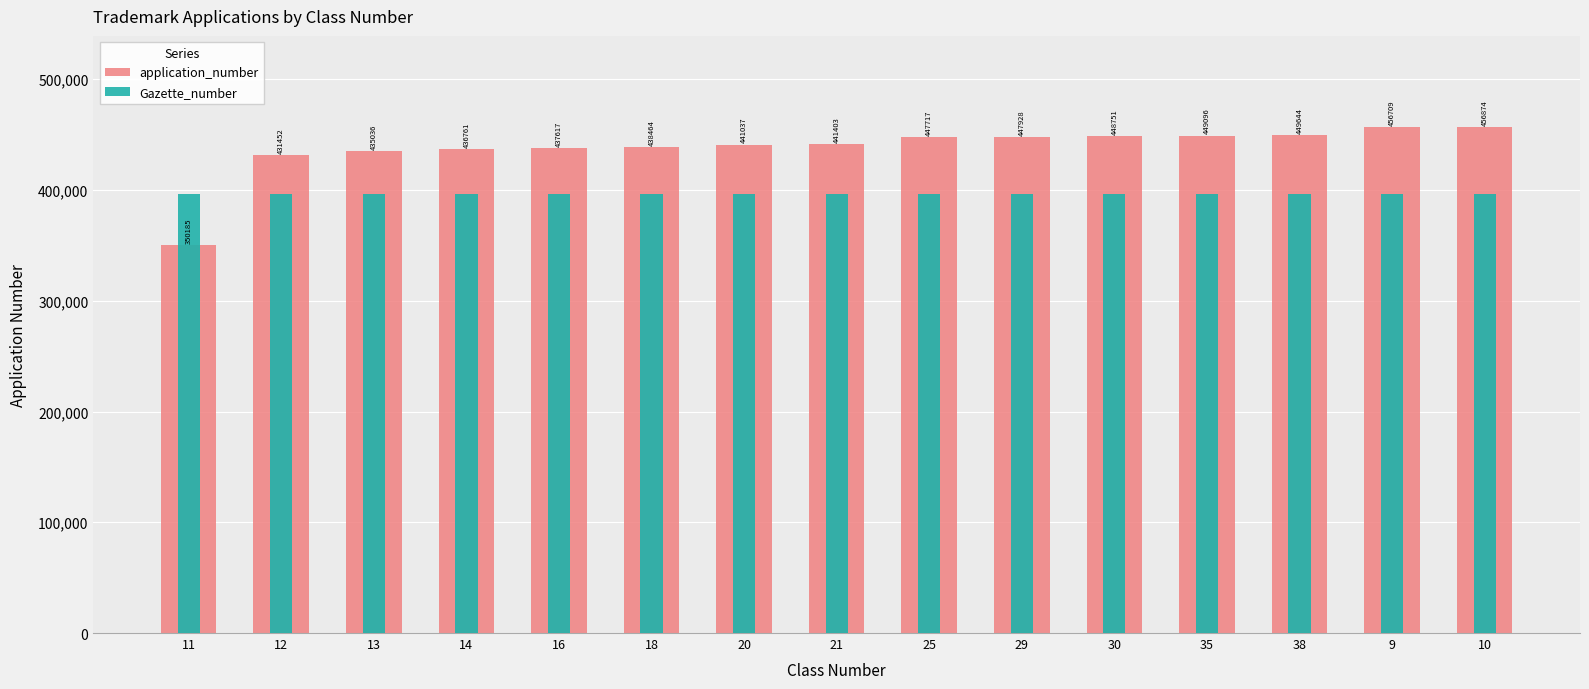

What value does the Gazette_number series have at 38?

396400